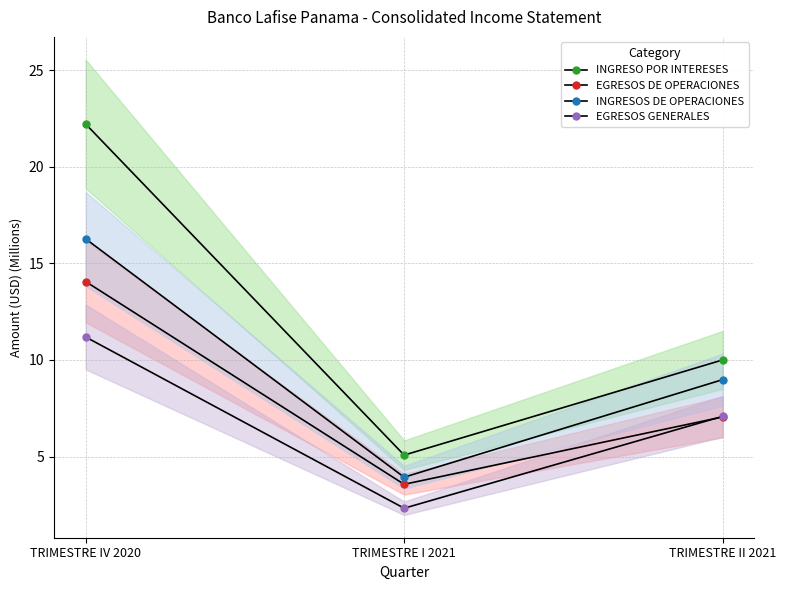

Which has a higher value, TRIMESTRE IV 2020 or TRIMESTRE I 2021?

TRIMESTRE IV 2020